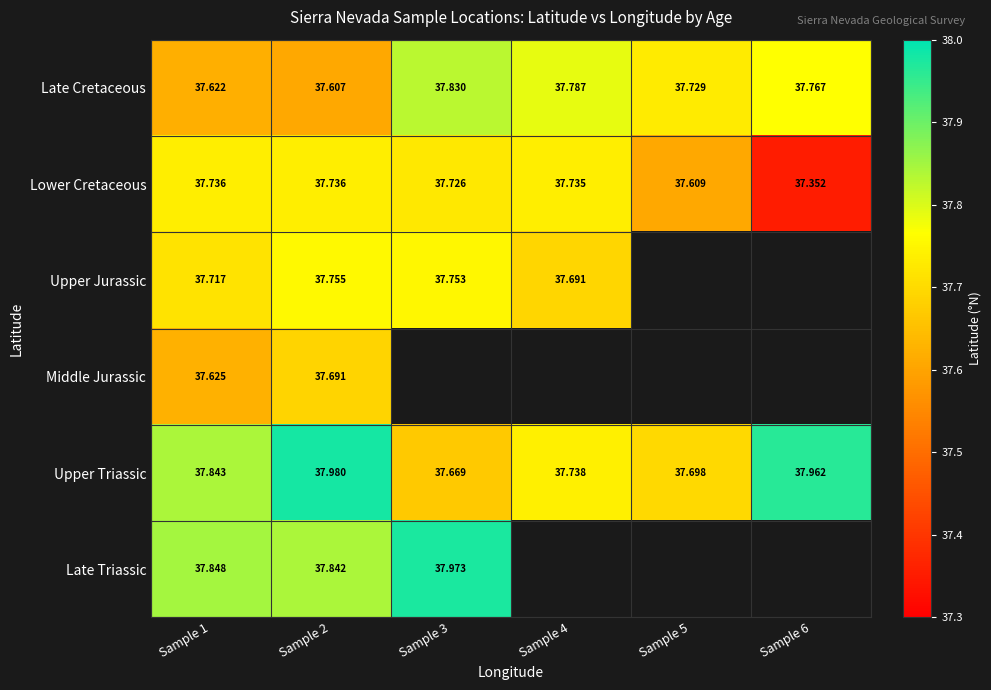

Between Sample 2 and Sample 5, which is larger?

Sample 5